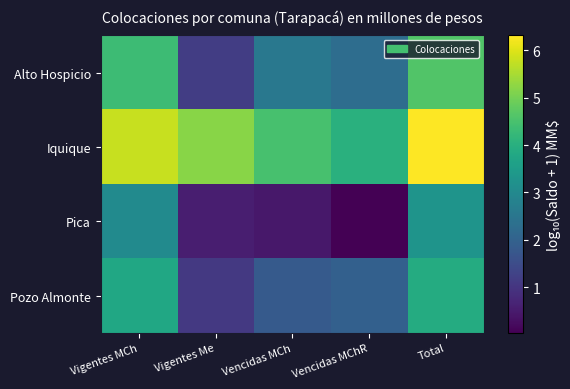

Which category has the highest value across all series?

Total